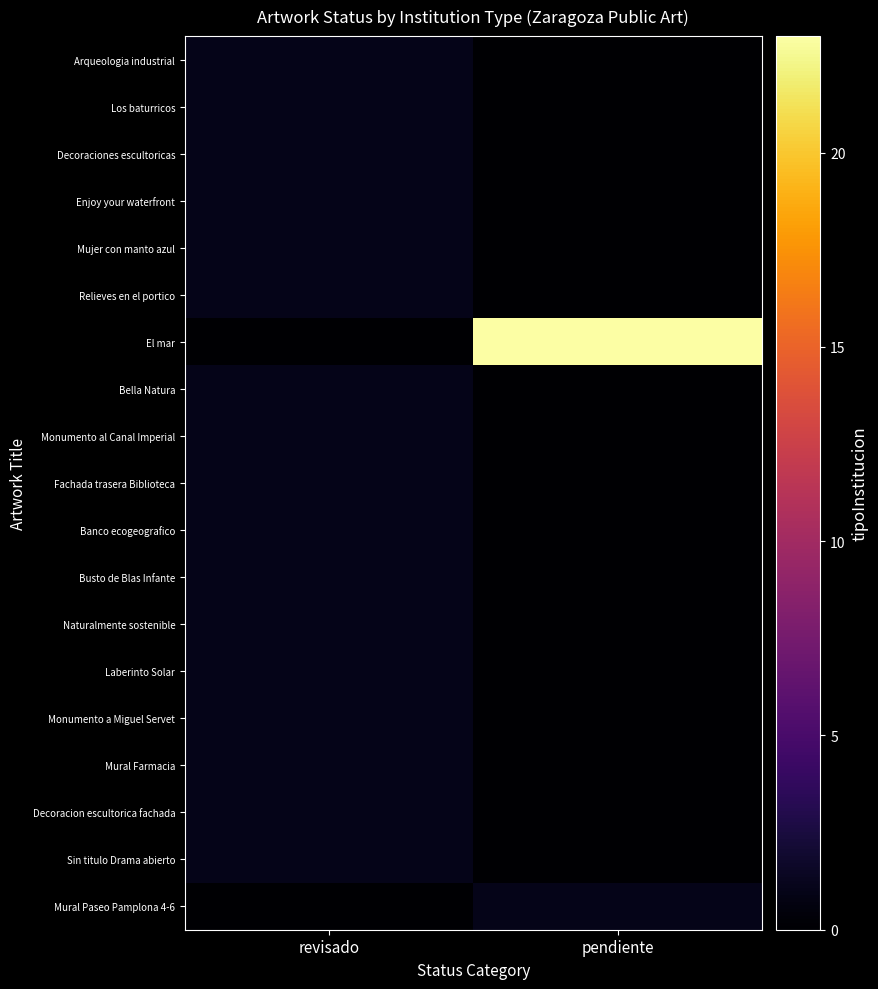

Which series has the largest range (max minus min)?

El mar